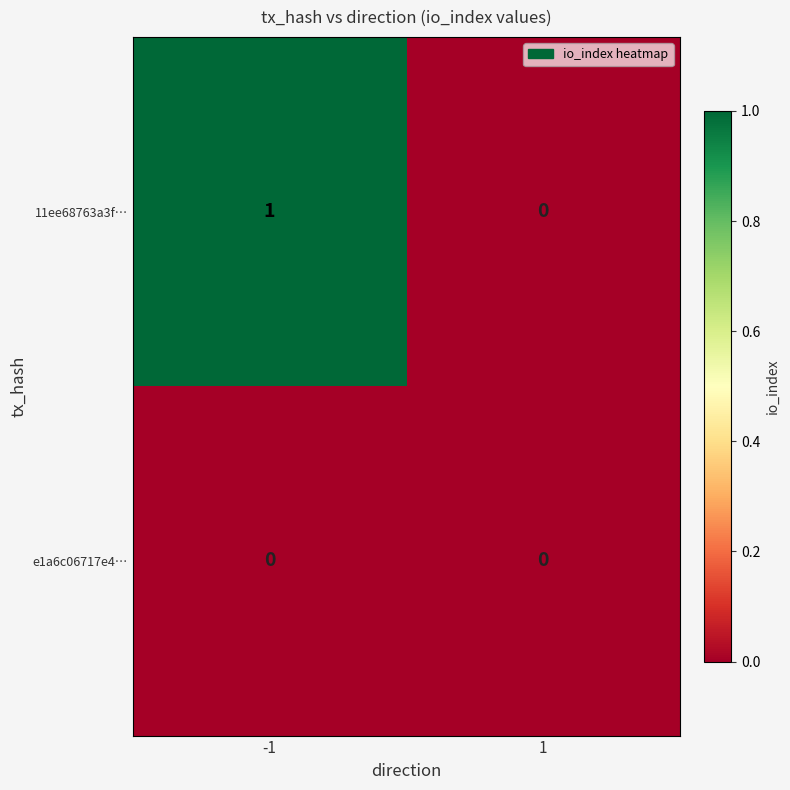

At which category is the sum across all series the highest?

-1